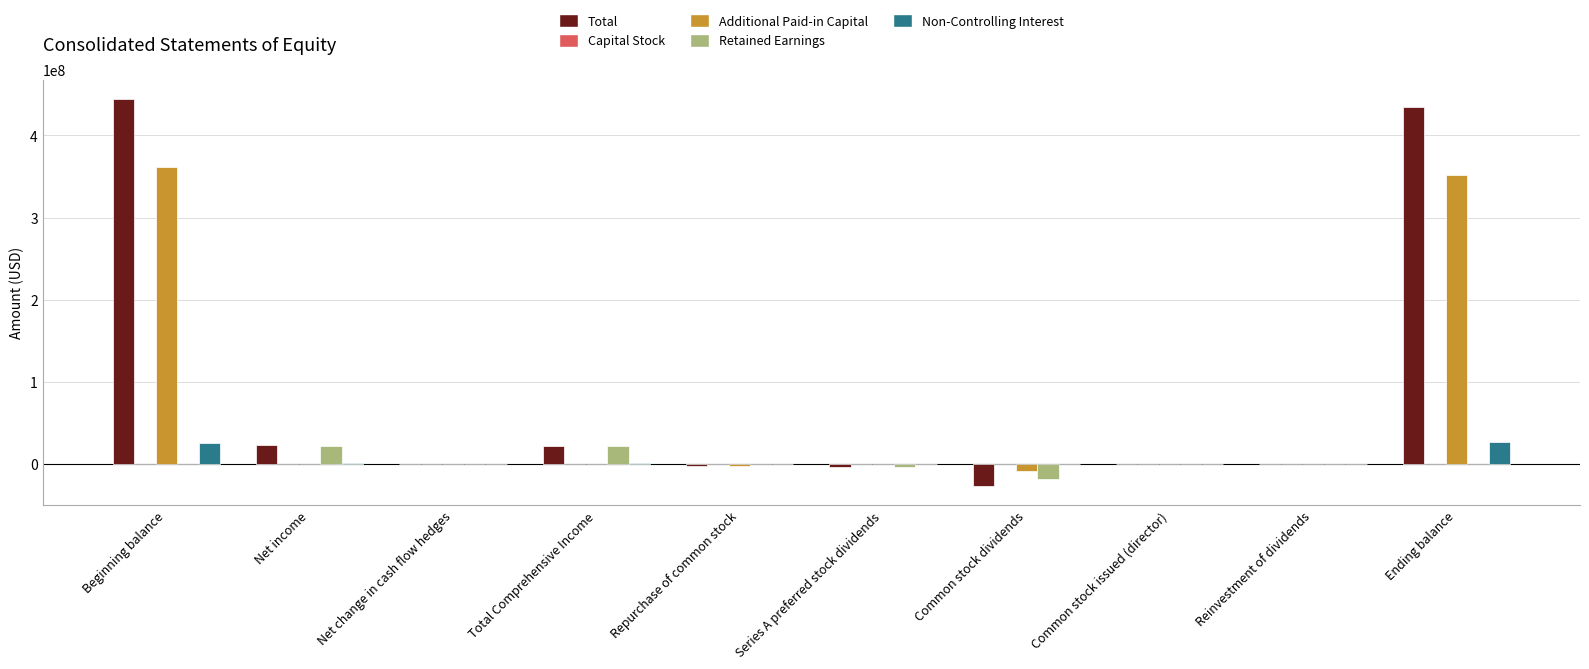

Between Beginning balance and Net income, which series saw the biggest shift?

Total